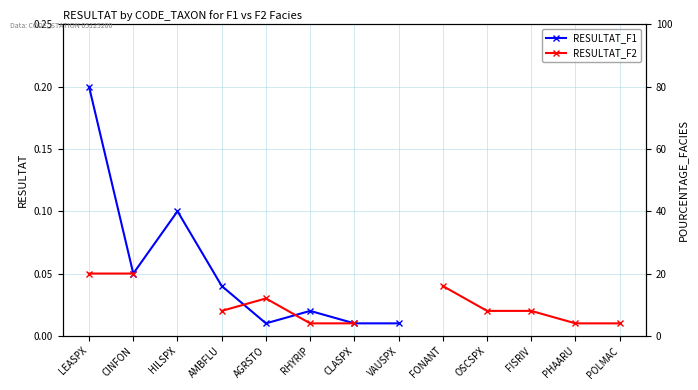

What are all the series names shown in the legend?

RESULTAT_F1, RESULTAT_F2